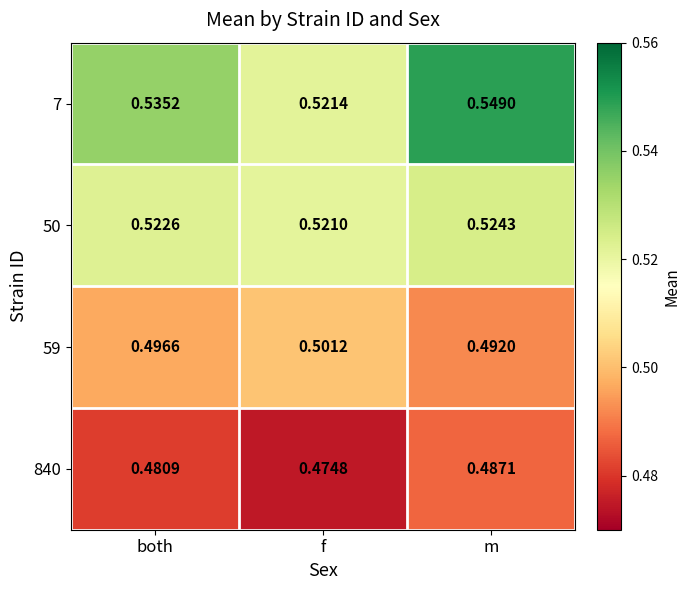

Where is 840 nearest to the value 0?

f